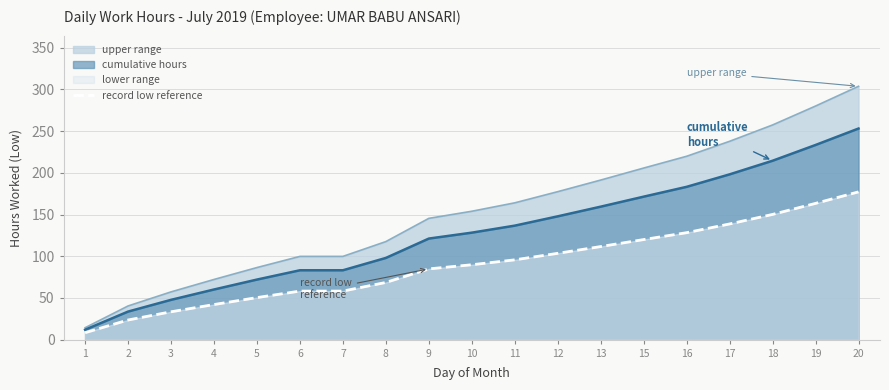

What is the value of the 4th point from the left?

42.1